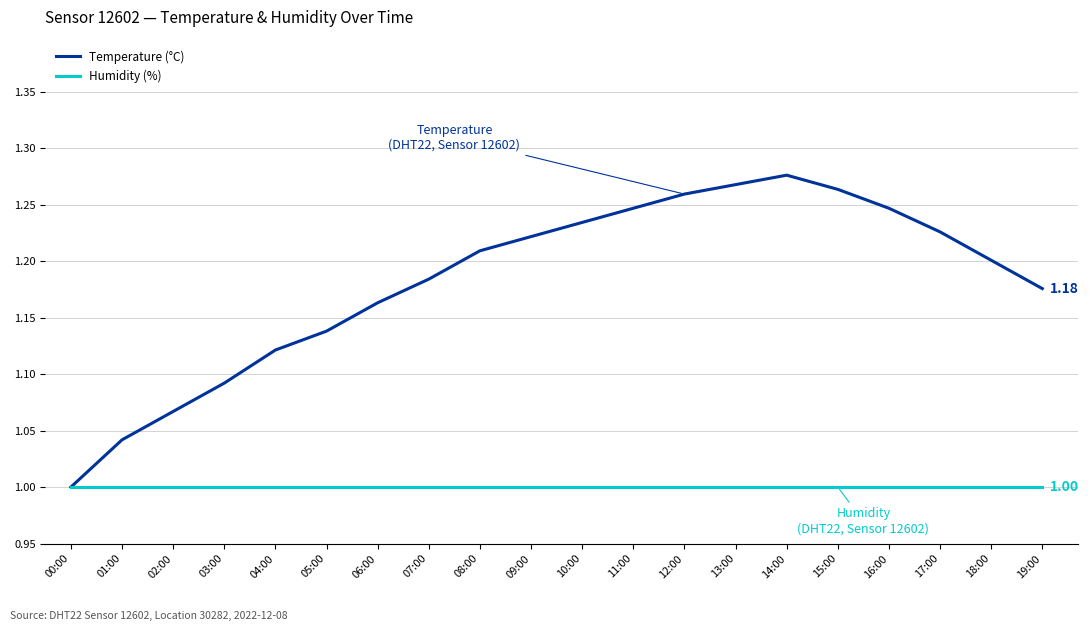

Which series has the widest spread of values?

Temperature (°C)